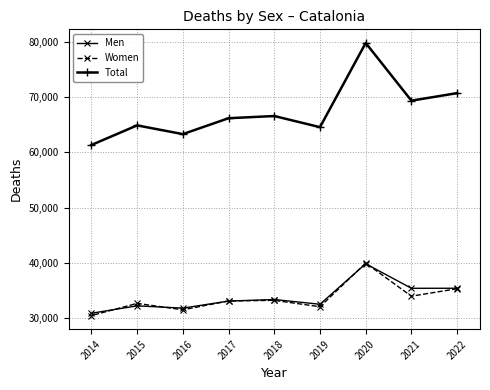

What is the average value of the Women series?

33575